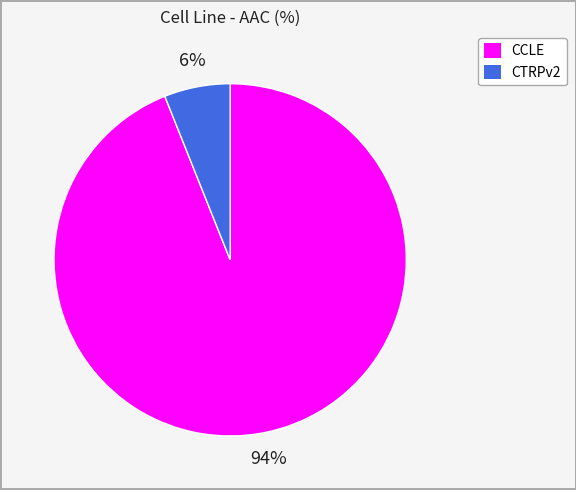

Combined, do CTRPv2 and CCLE account for over 50%?

Yes